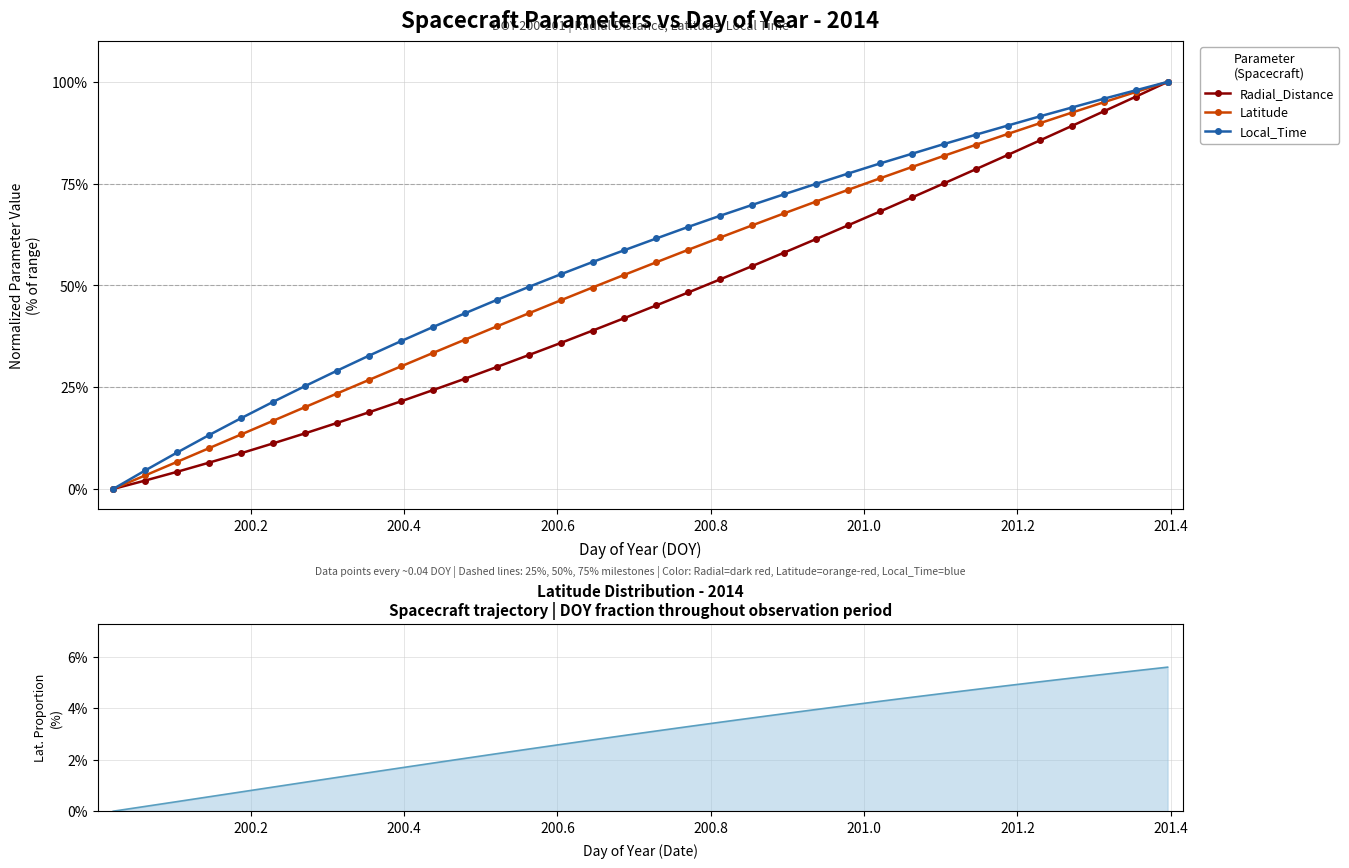

True or false: Local_Time and Latitude intersect in this chart.

False